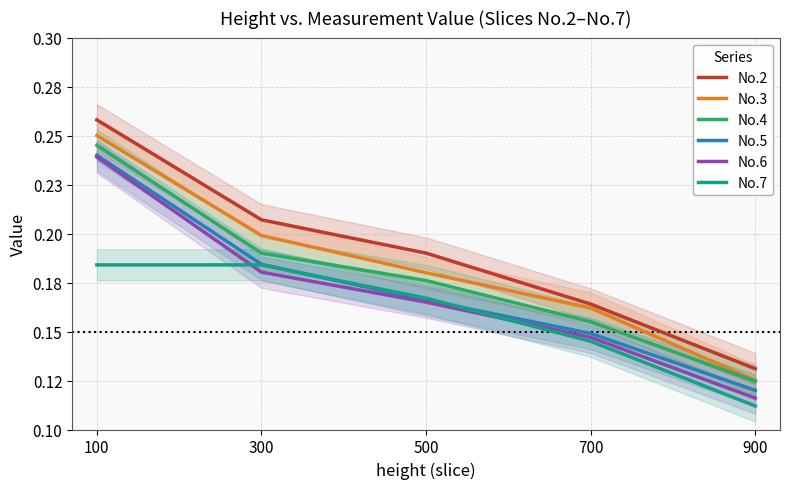

Where is No.5 nearest to the value 0?

900